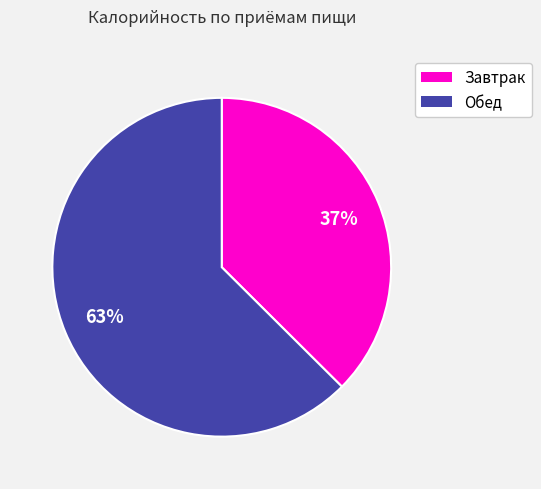

To the nearest percent, what portion does Обед represent?

63%